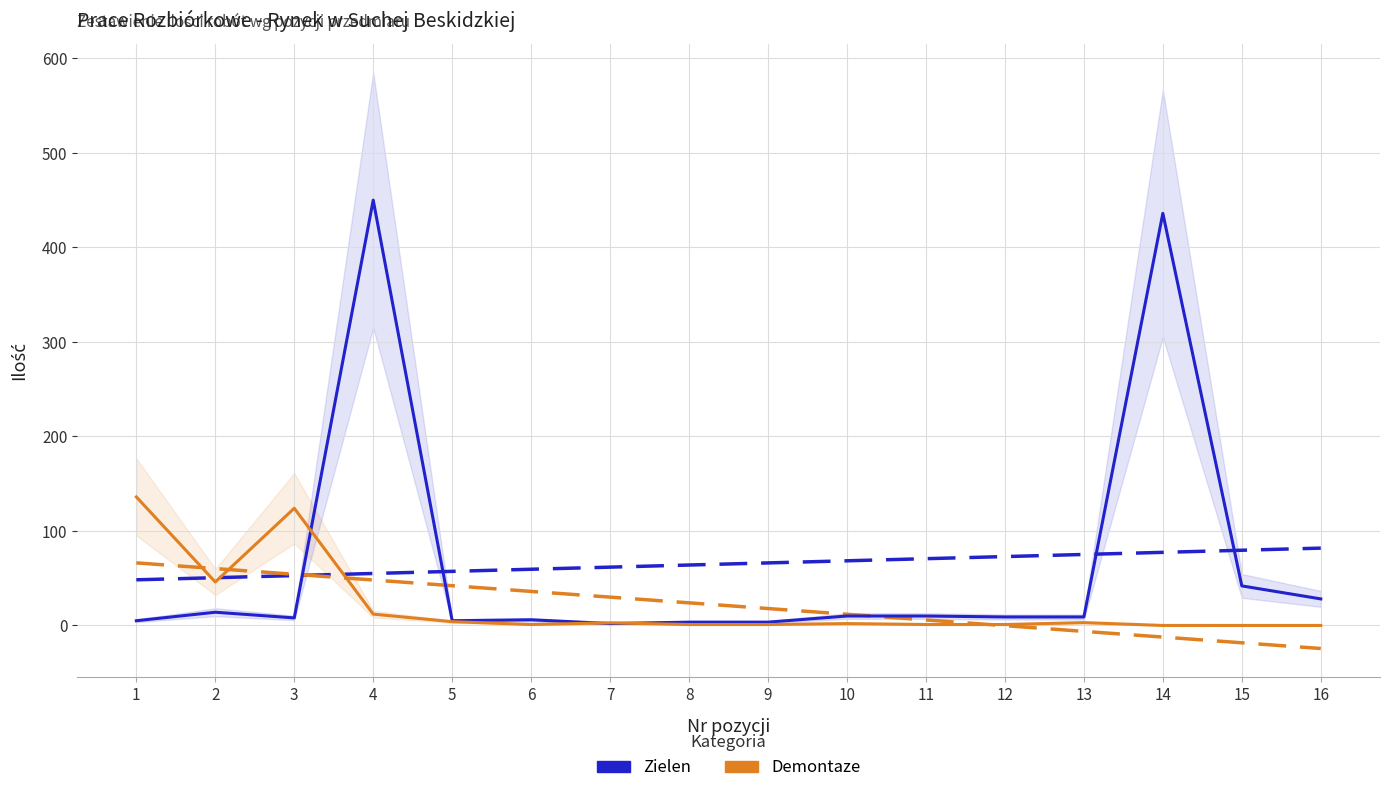

After their last crossing, which series has the higher values: Demontaze or Zielen?

Zielen